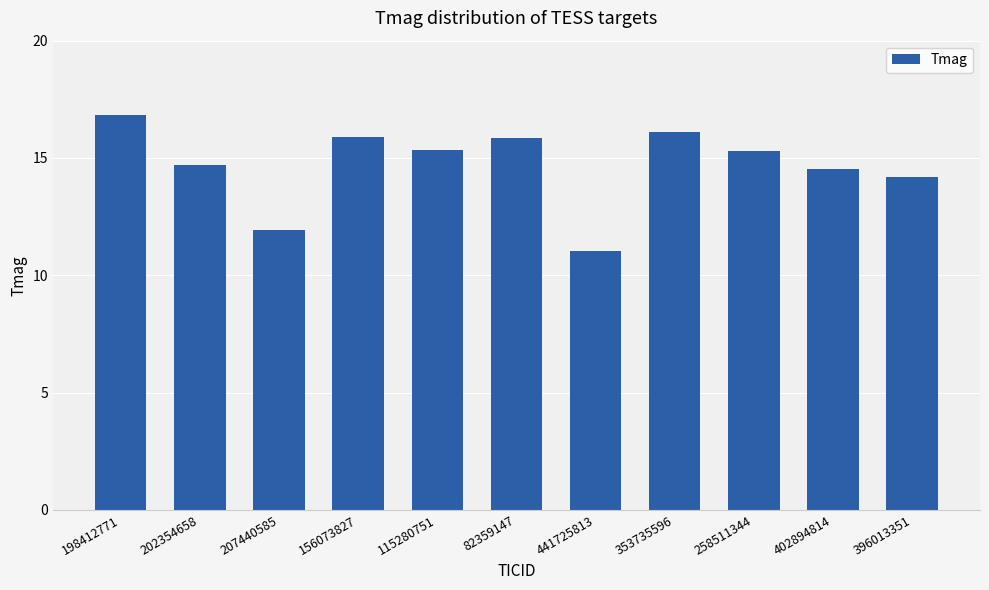

At which category does the chart reach its peak across all series?

198412771